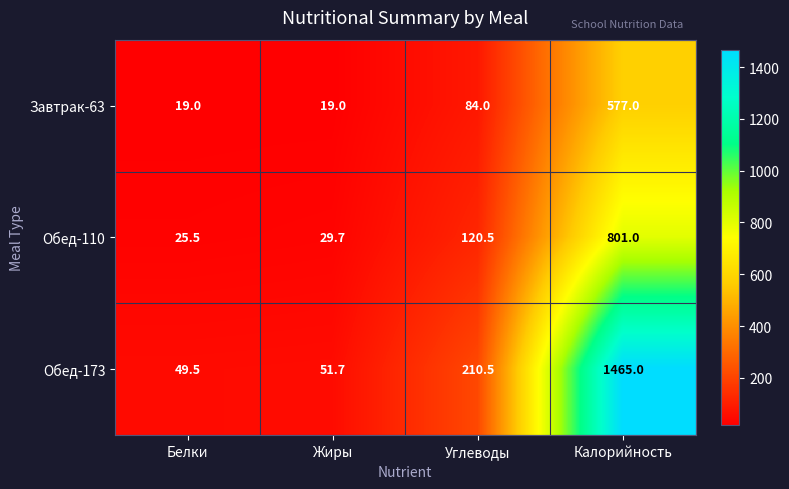

What is the sum of the Обед-173 values at Калорийность and Белки?

1514.5